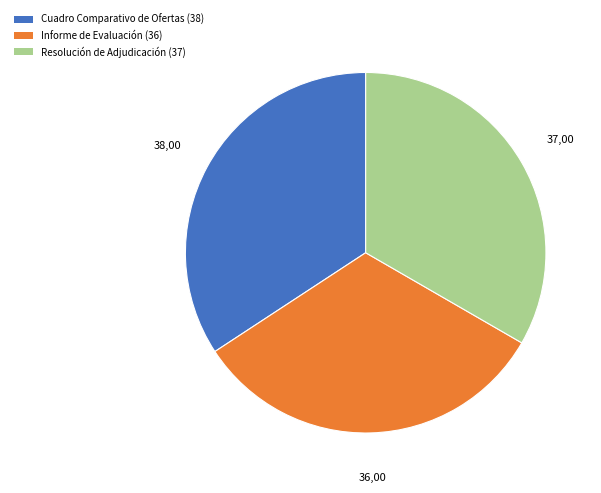

How many slices are in this pie chart?

3